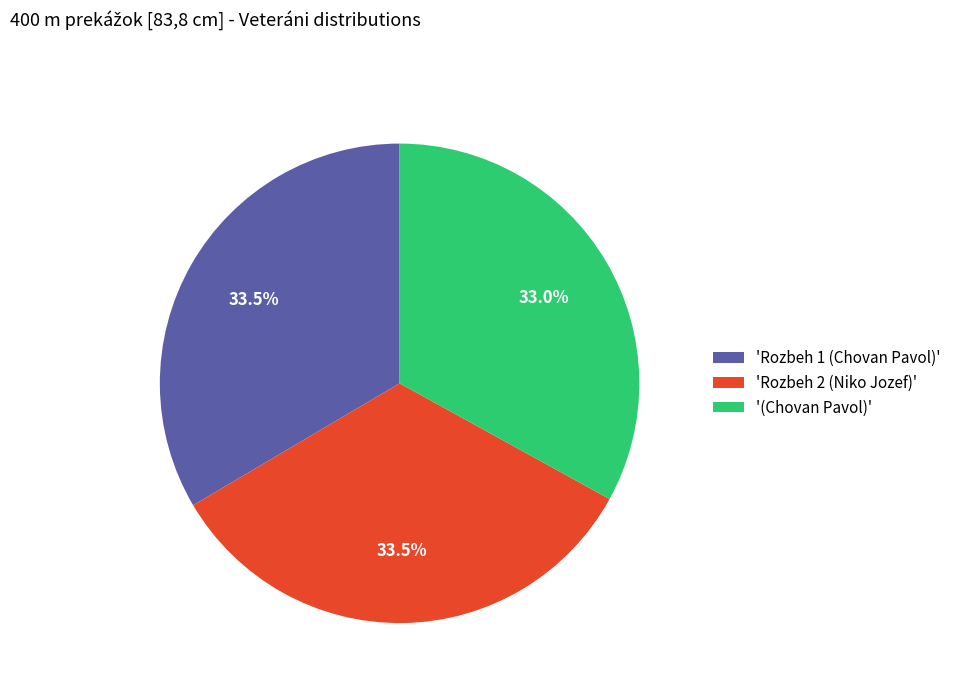

Does '(Chovan Pavol)' account for over 50% of the chart?

No